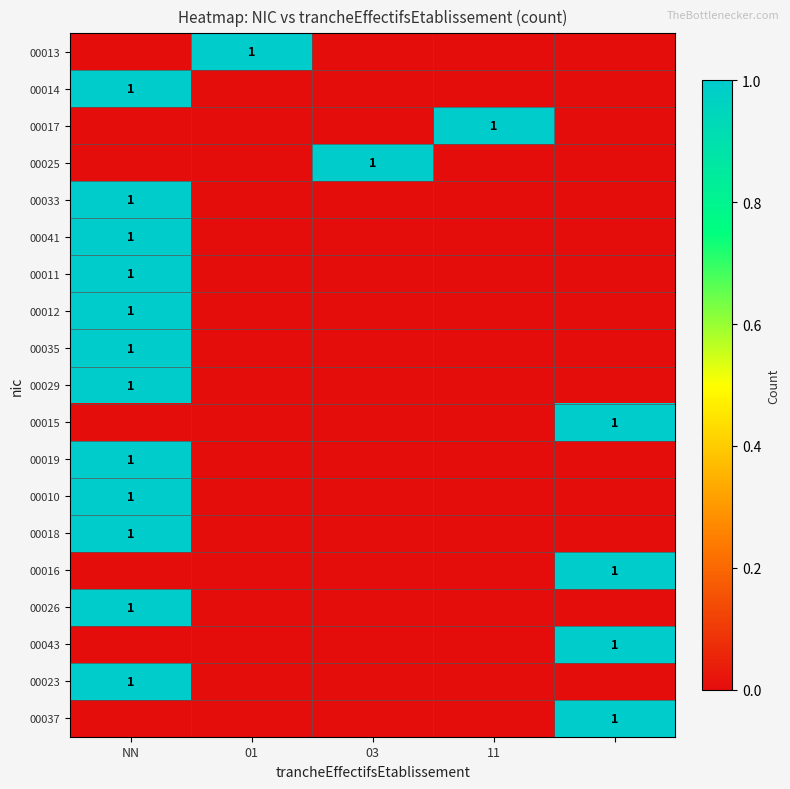

True or false: 00010 has a value of 0 at NN.

False